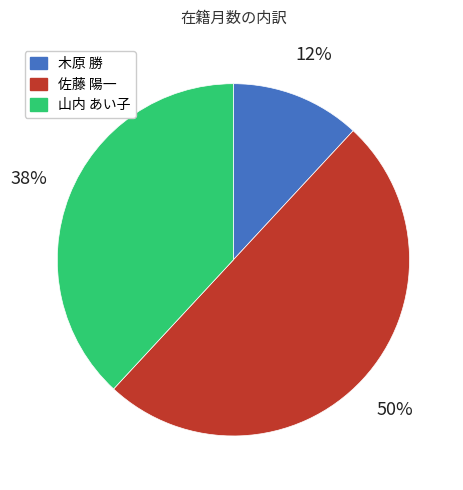

Rank the categories by value from highest to lowest.

佐藤 陽一, 山内 あい子, 木原 勝